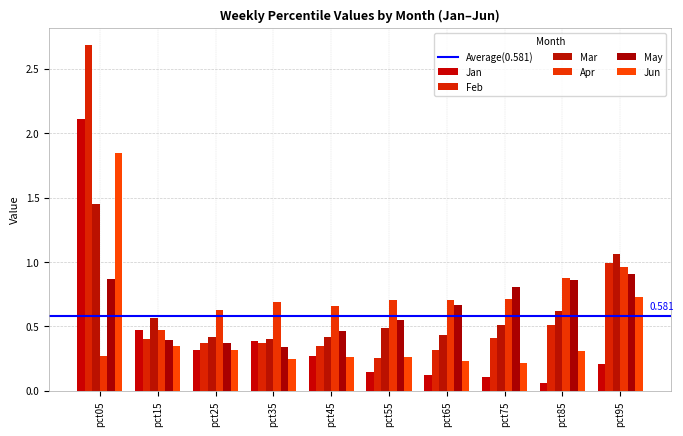

What is the sum of the Apr values at pct15 and pct25?

1.1